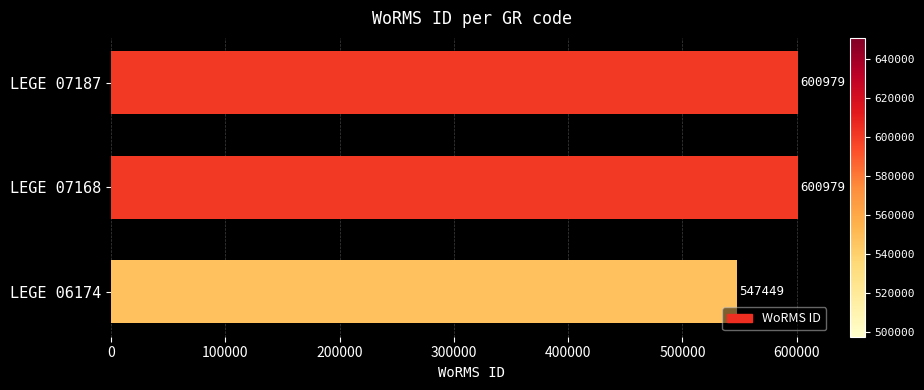

Between LEGE 06174 and LEGE 07187, which is larger?

LEGE 07187